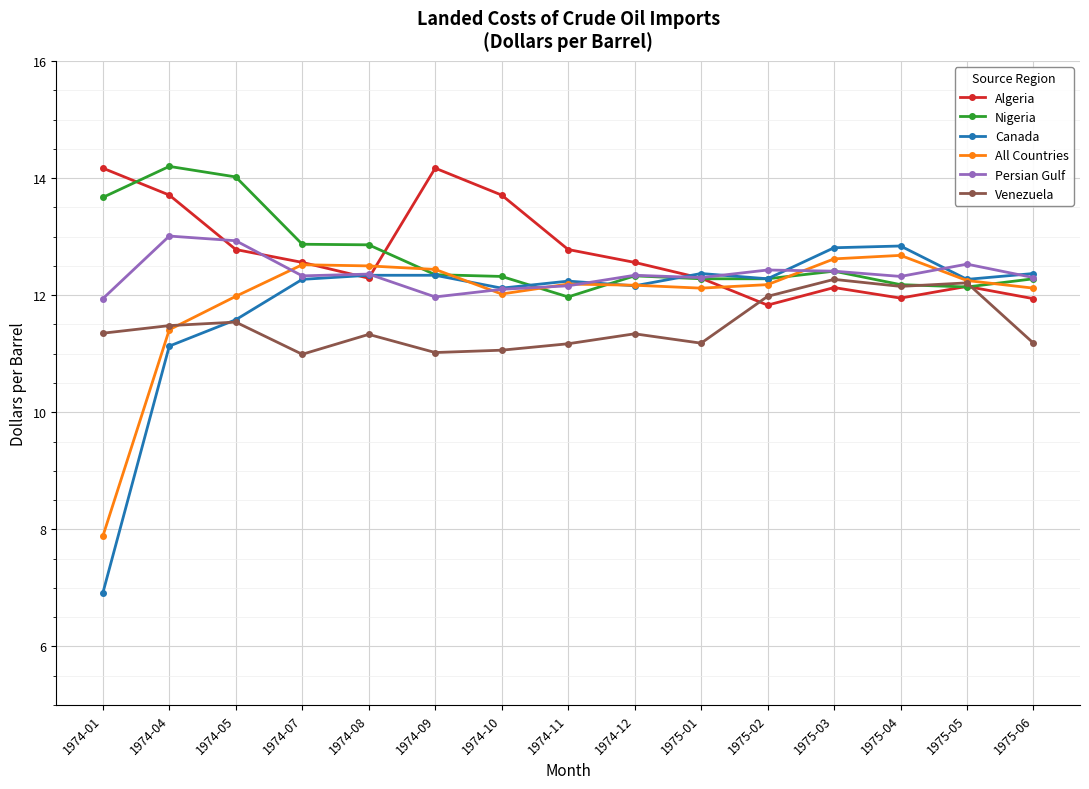

What is the total value across all series at 1975-02?

73.0